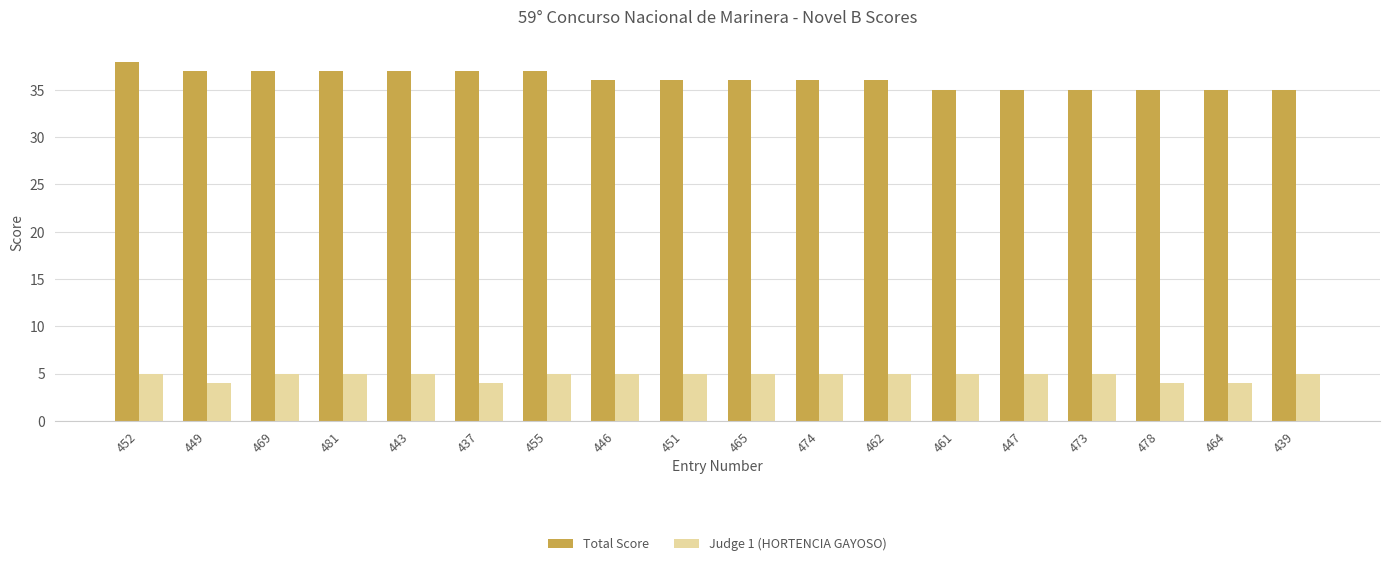

At how many categories does at least one series exceed 19?

18